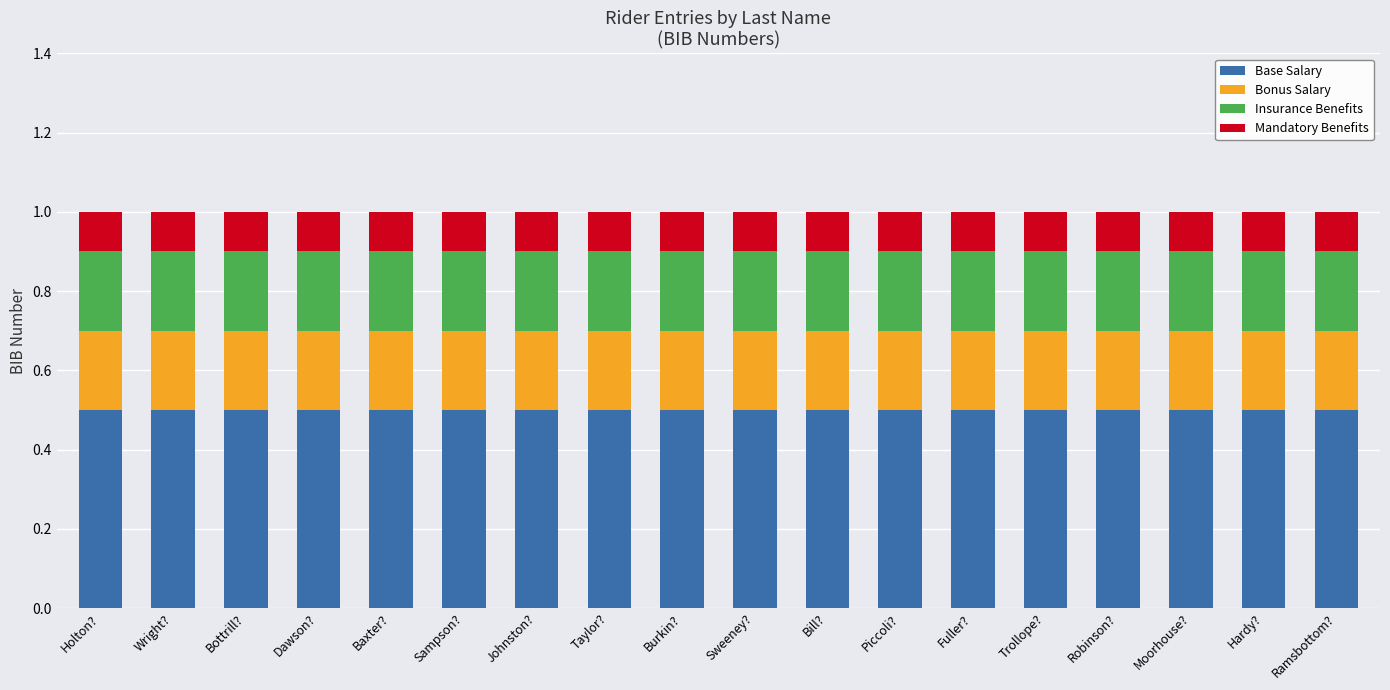

What is the total value across all series at Sweeney??

1.0